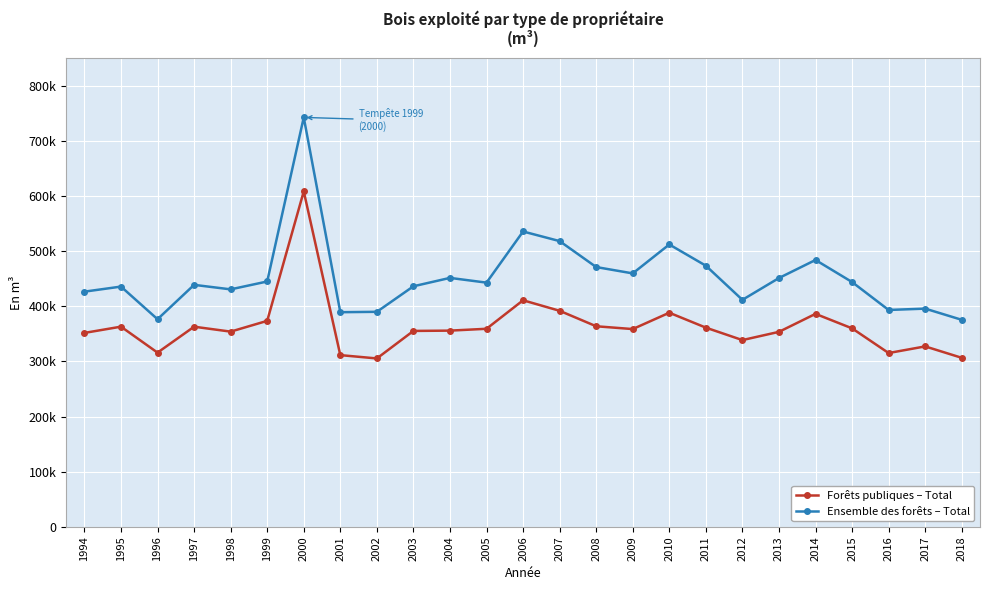

What are all the series names shown in the legend?

Forêts publiques – Total, Ensemble des forêts – Total